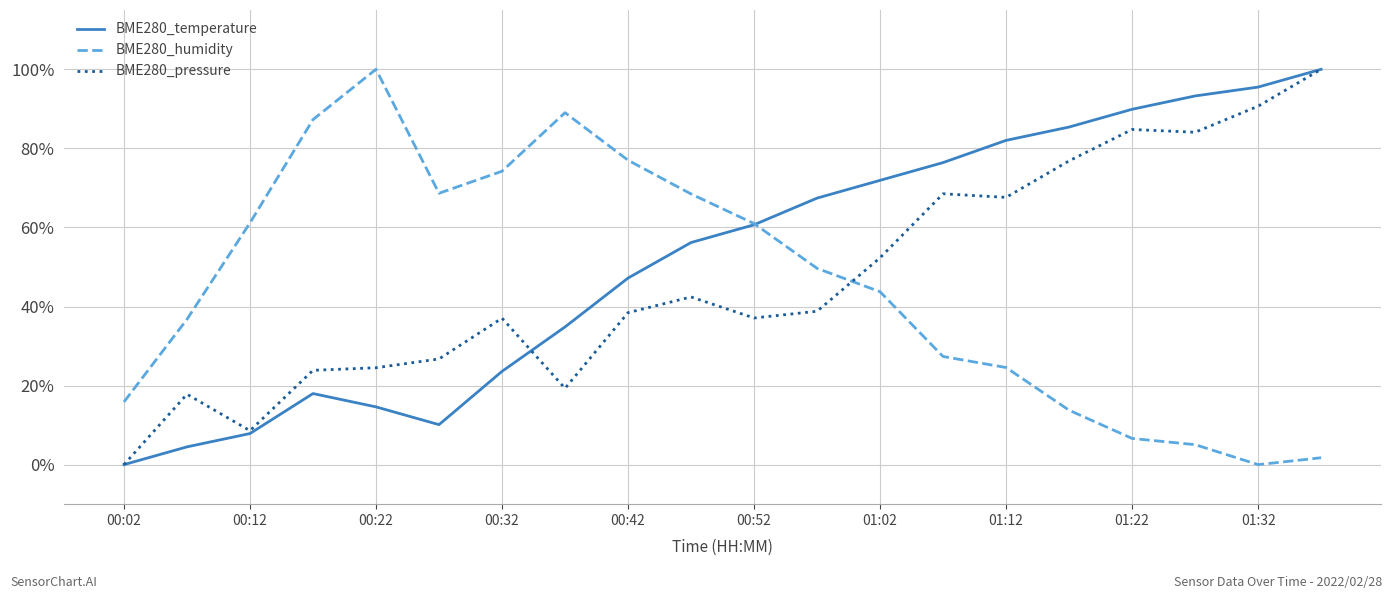

What is the highest value of the BME280_humidity series?

100.0